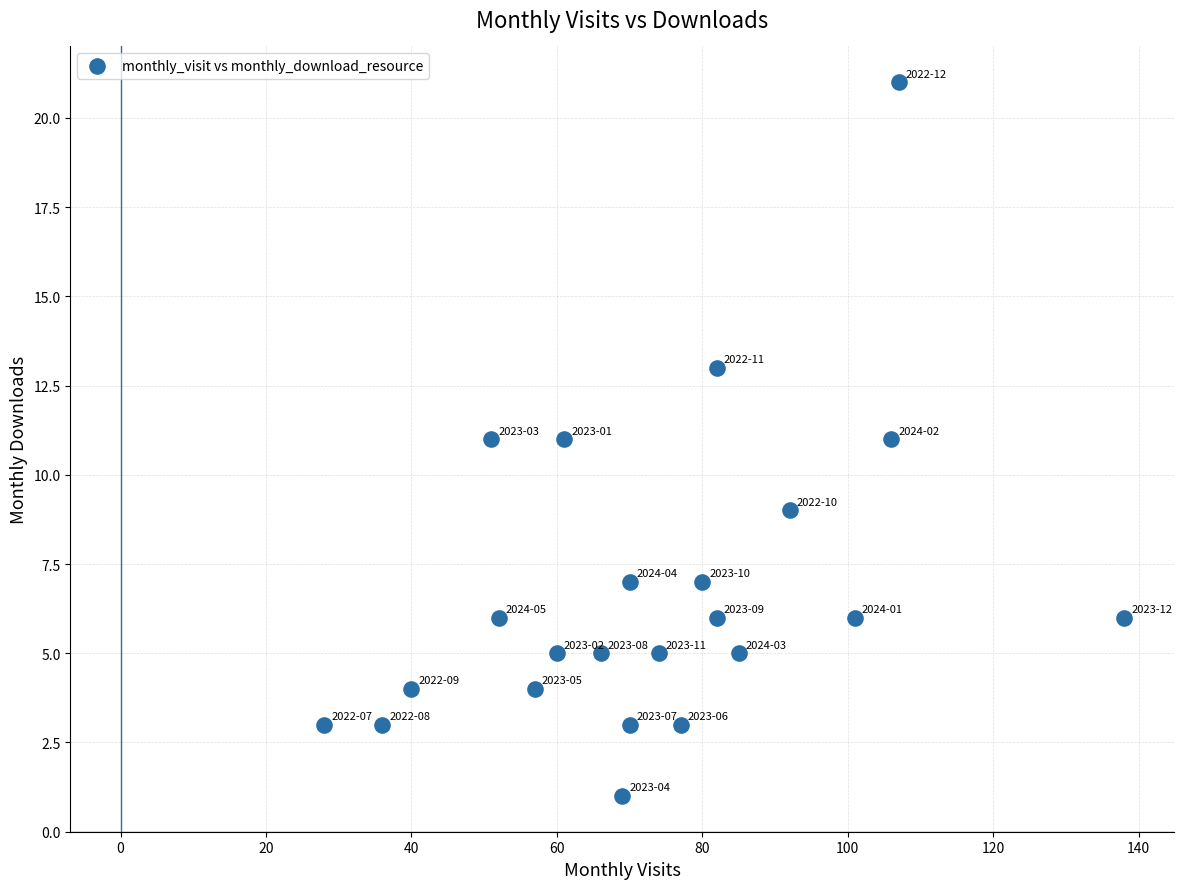

What is the range of Y values (max minus min)?

20